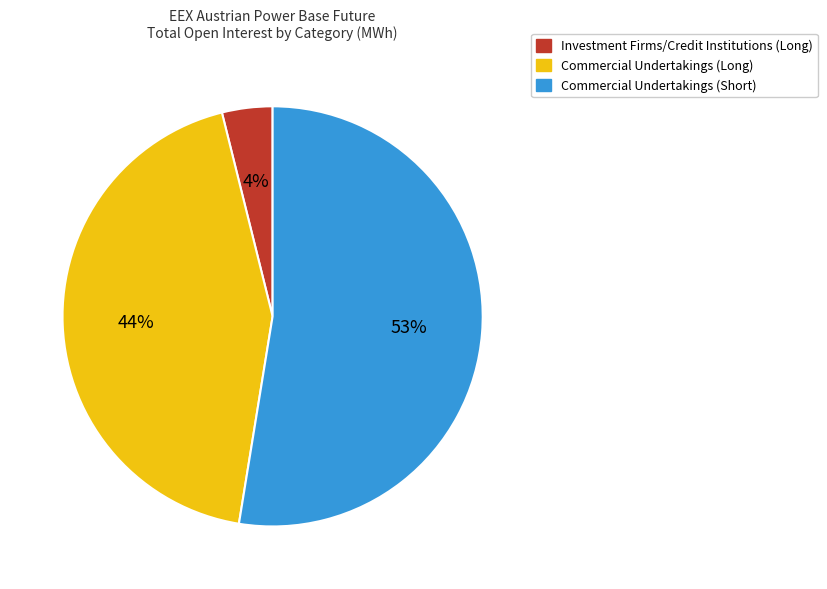

What is the smallest slice in the pie chart?

Investment Firms/Credit Institutions (Long)